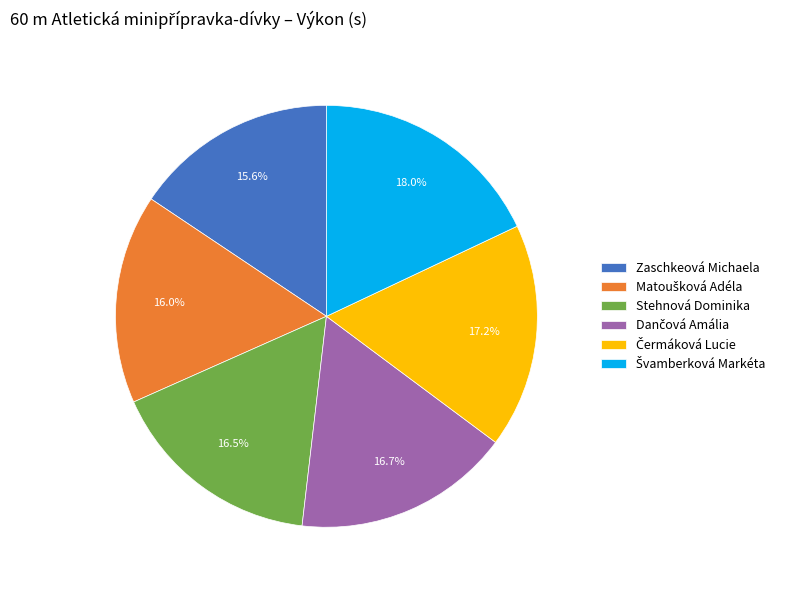

Does Stehnová Dominika represent more than half of the total?

No